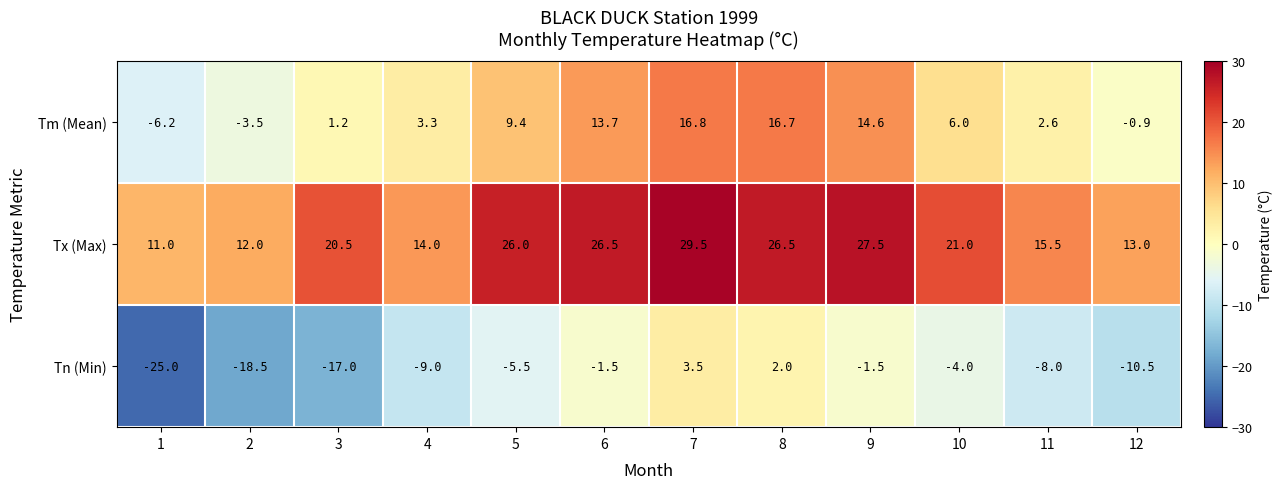

Rank the series by their average value, from highest to lowest.

Tx (Max), Tm (Mean), Tn (Min)